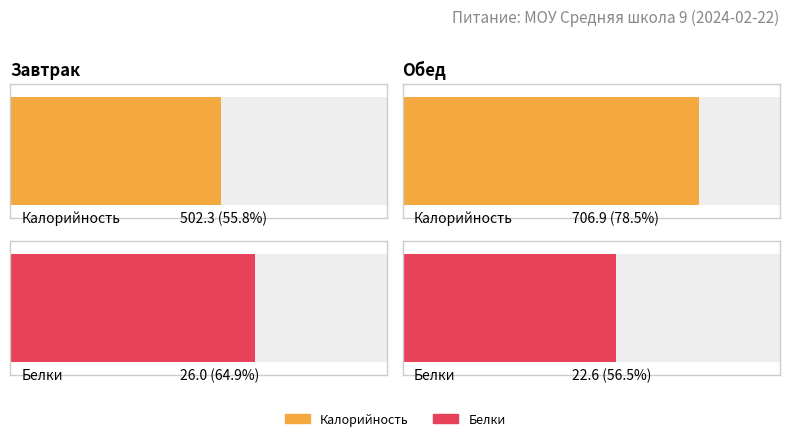

How many data points in Калорийность are above 706?

1